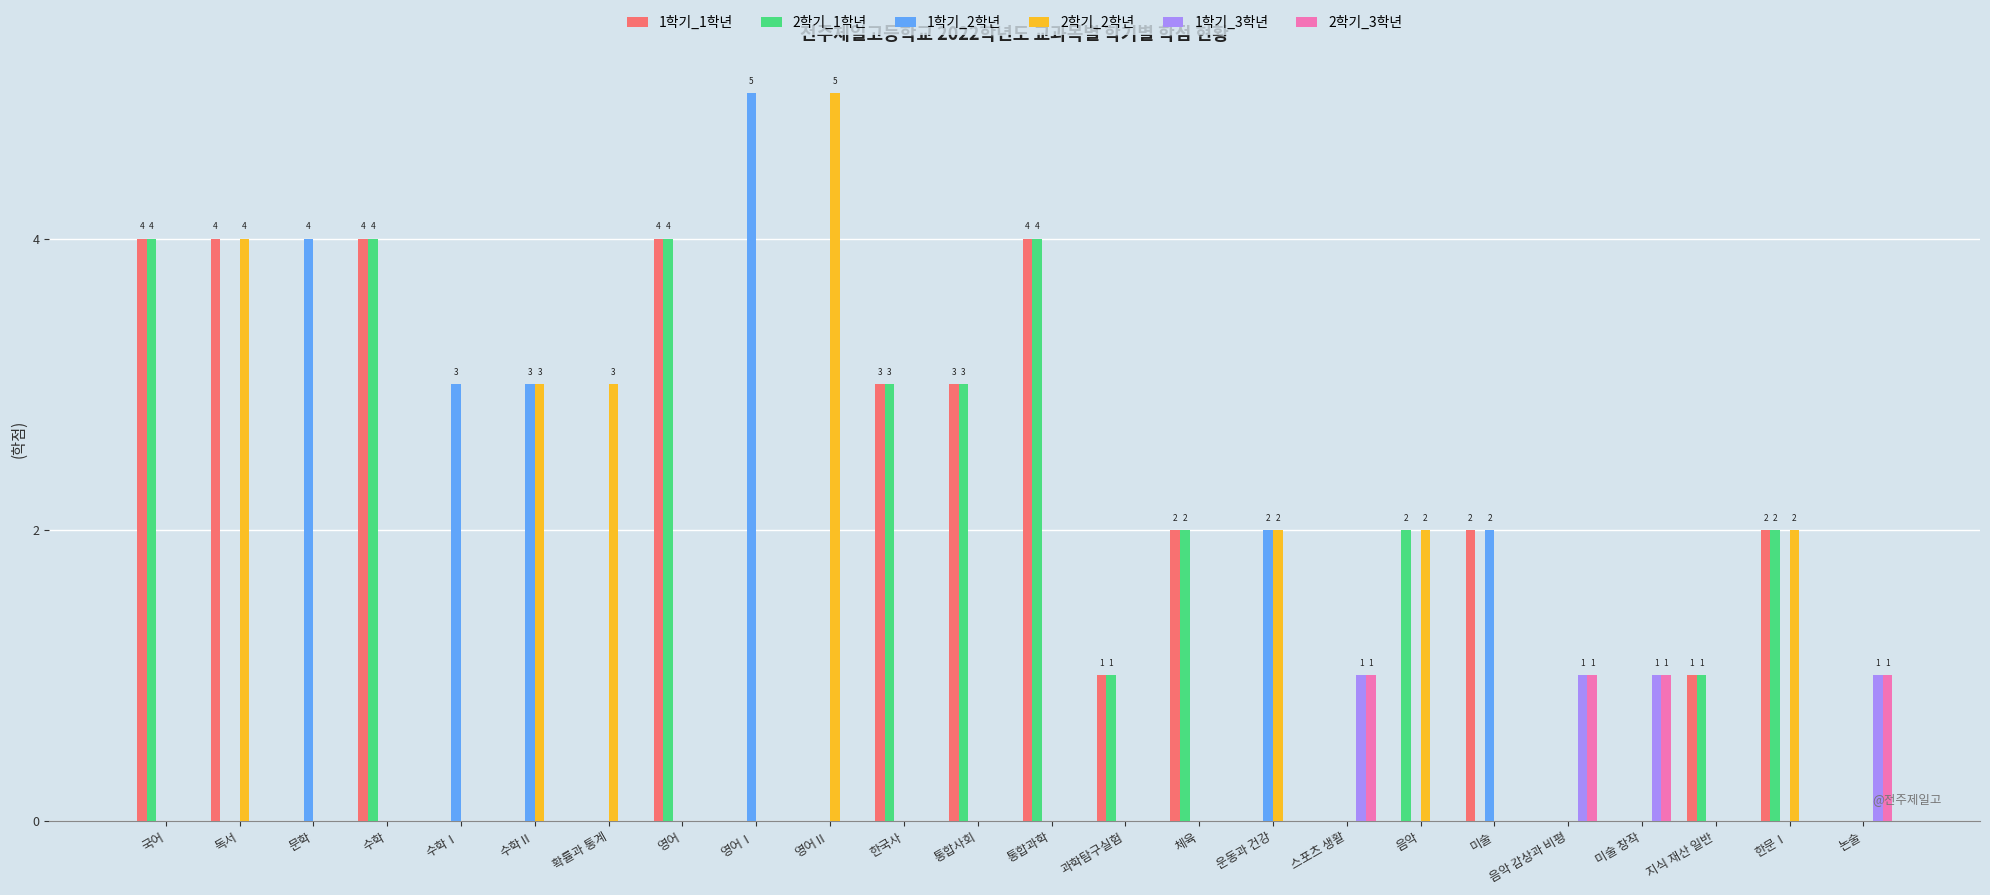

What is the approximate value of 2학기_1학년 at 국어?

4